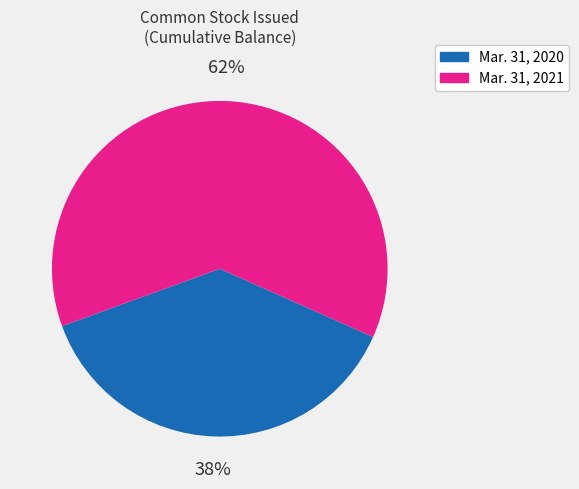

Count the number of slices in the pie.

2